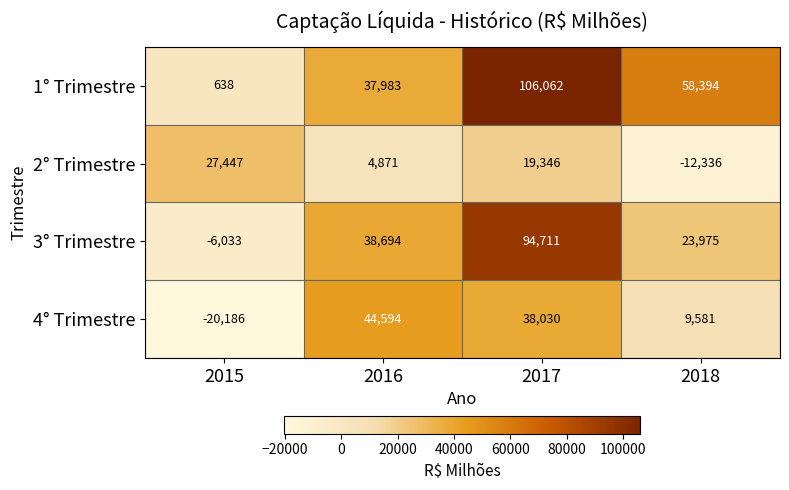

What is the difference between the maximum and minimum values in the 2° Trimestre series?

39783